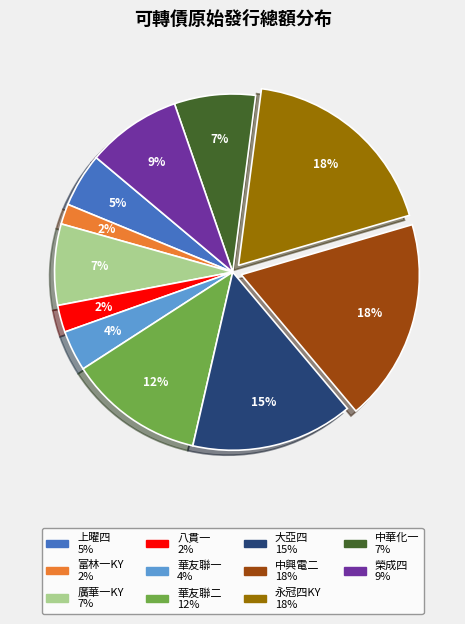

To the nearest percent, what is the average slice percentage?

9%